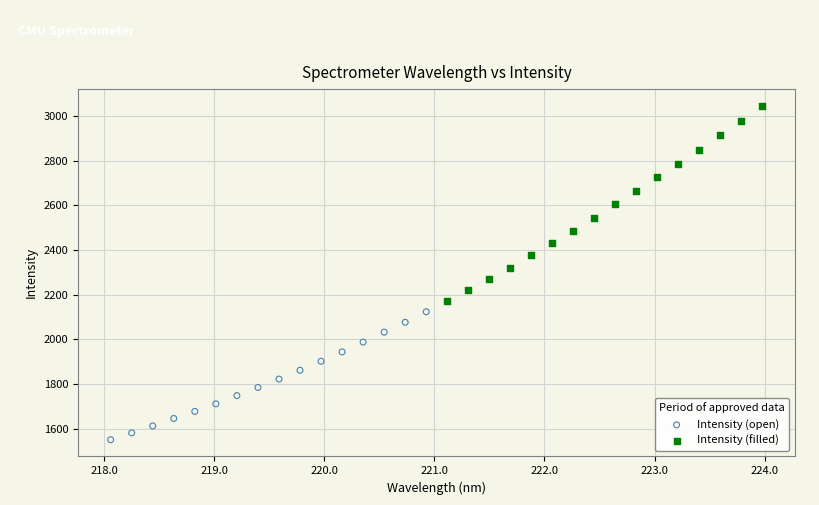

Which series contains the lowest Y value?

Intensity (open)